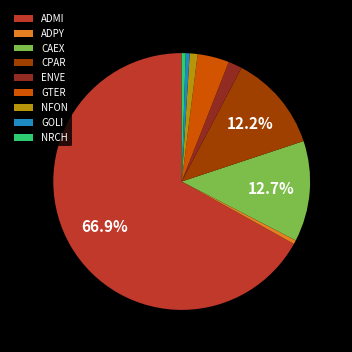

Does any single category account for the majority?

Yes